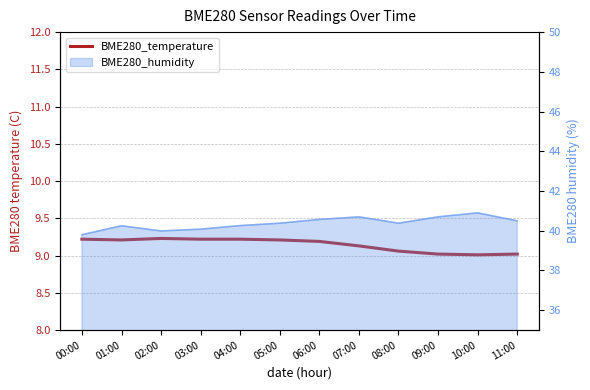

What is the average value?

9.1